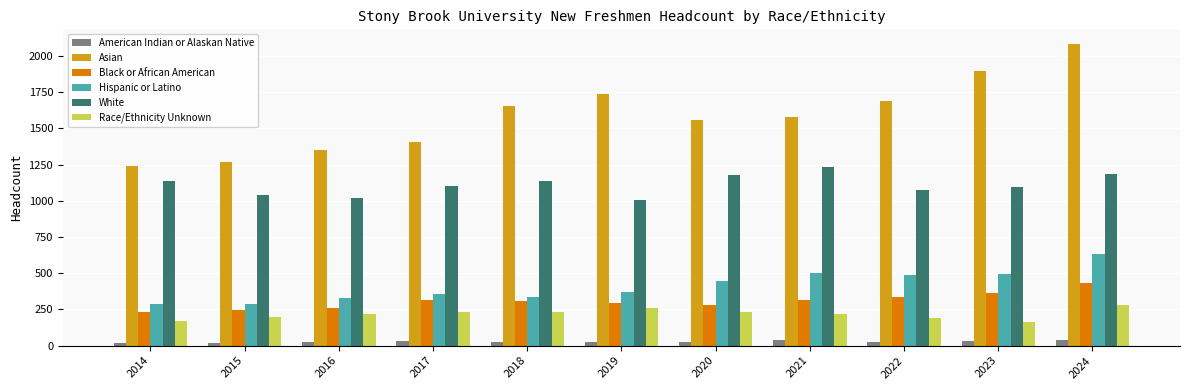

Which series has the largest total across all categories?

Asian